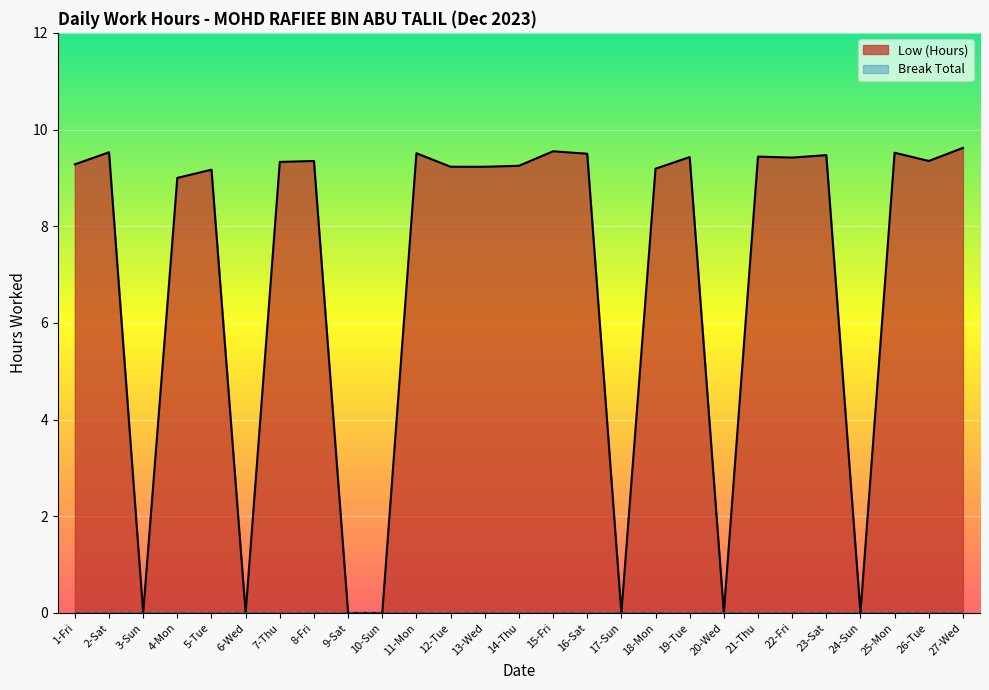

What is the sum of all values?

187.4